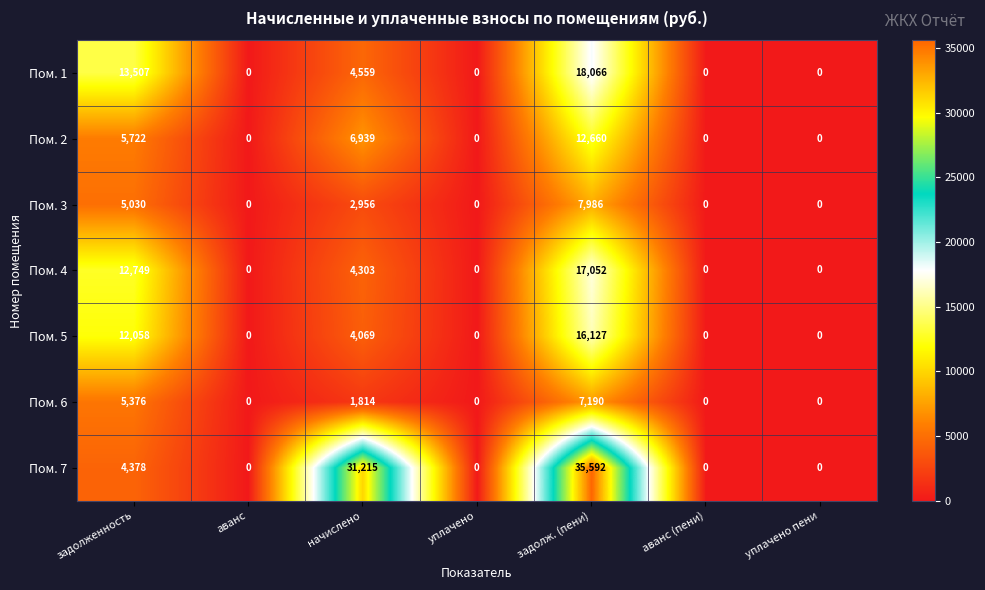

What value does the Пом. 6 series have at начислено, to the nearest 10?

1810